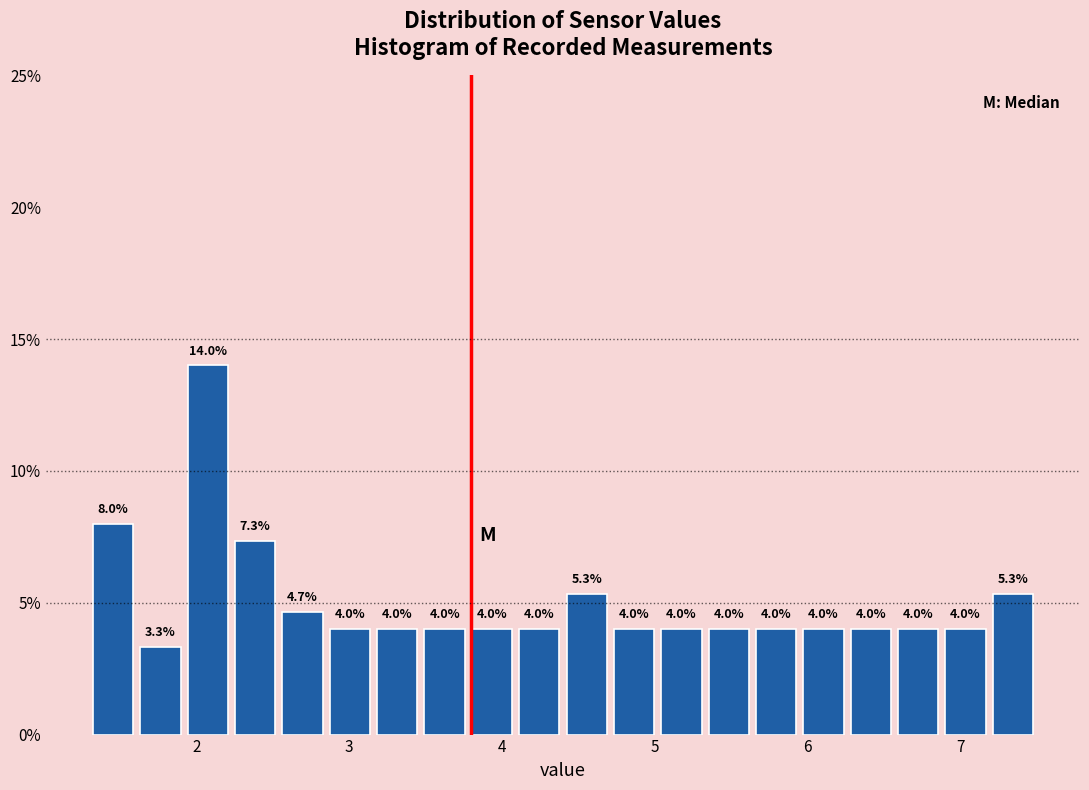

Read against the x-axis, roughly where is the centre of the tallest bar?

2.1